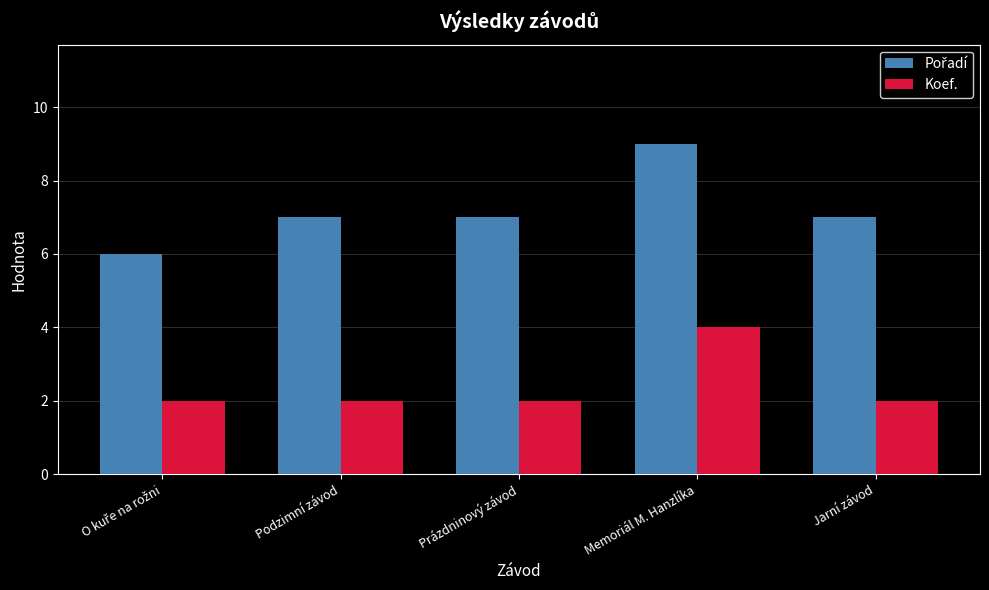

What is the value of the Koef. bar at the 2nd from the left?

2